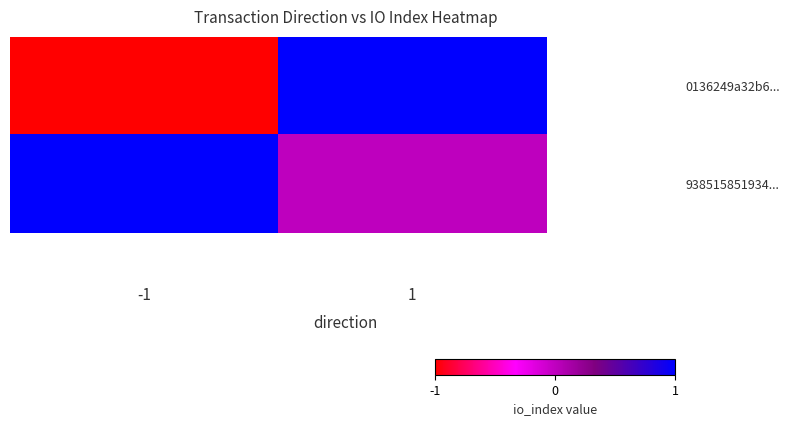

What is the approximate value of 938515851934... at -1?

1